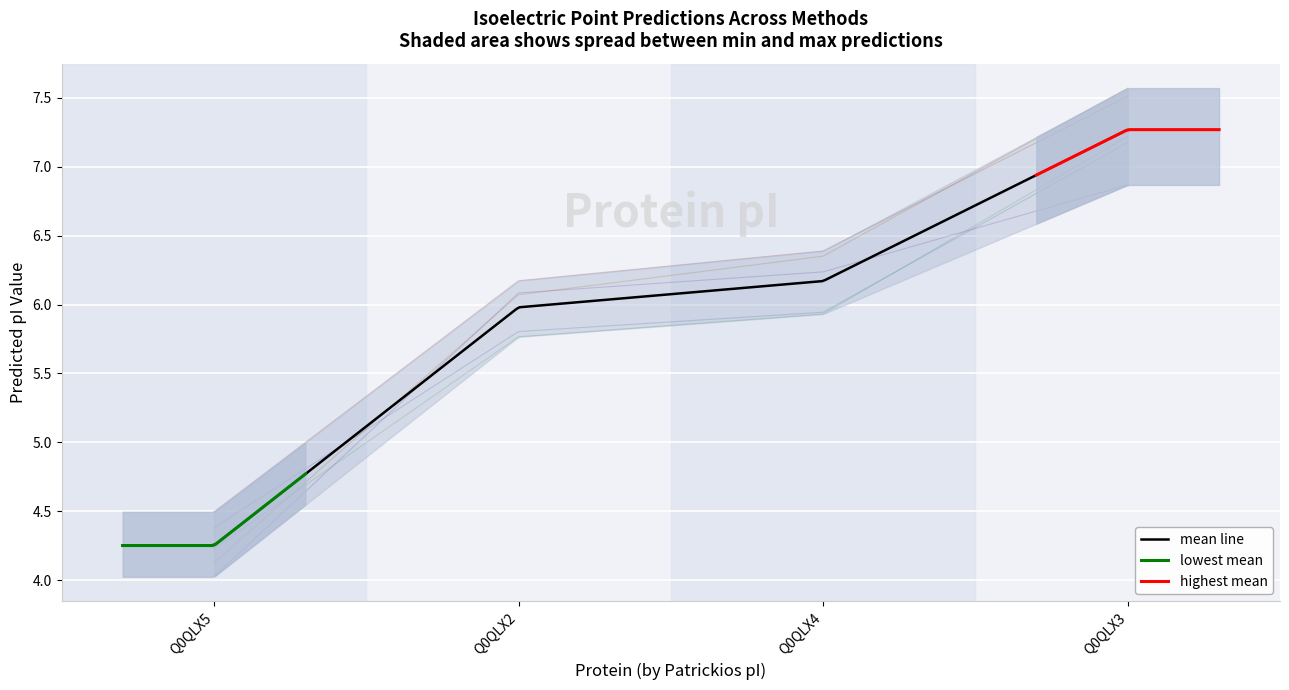

Does the chart display data point markers on the line(s)?

No